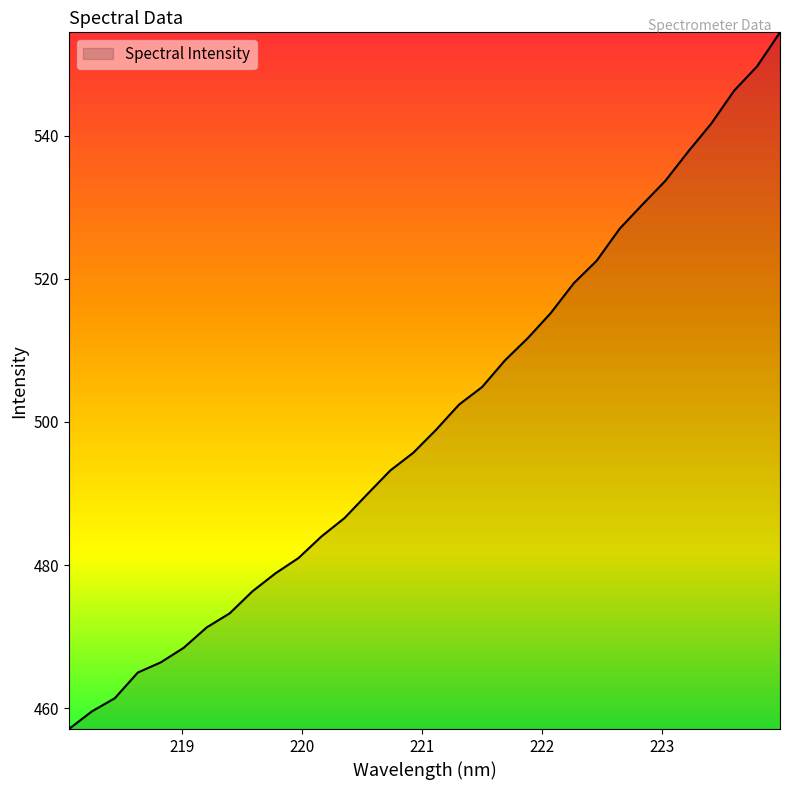

What is the greatest value displayed?

554.4